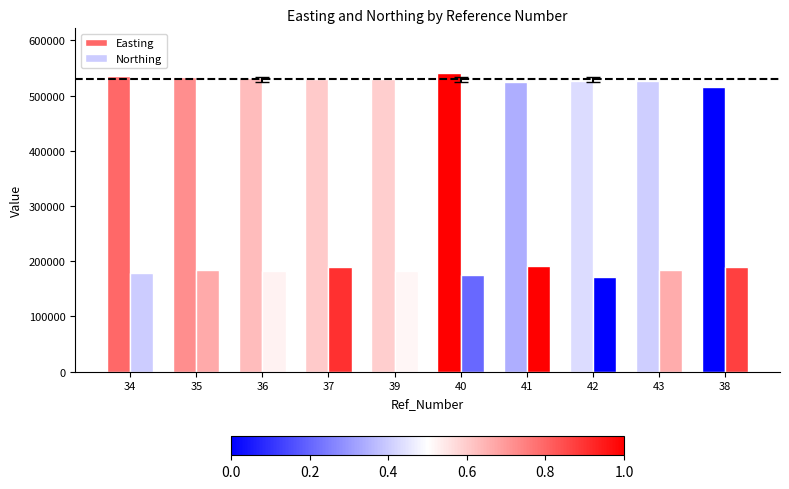

How many distinct data groups are displayed?

2